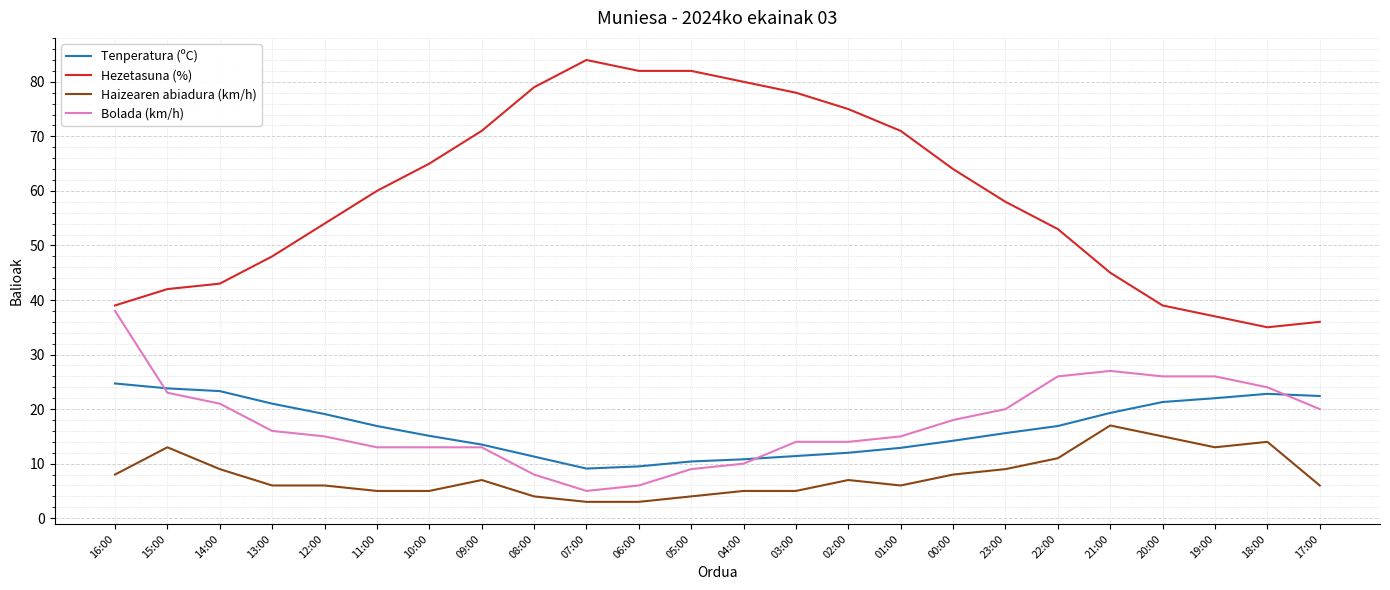

What is the total value across all series at 13:00?

91.0